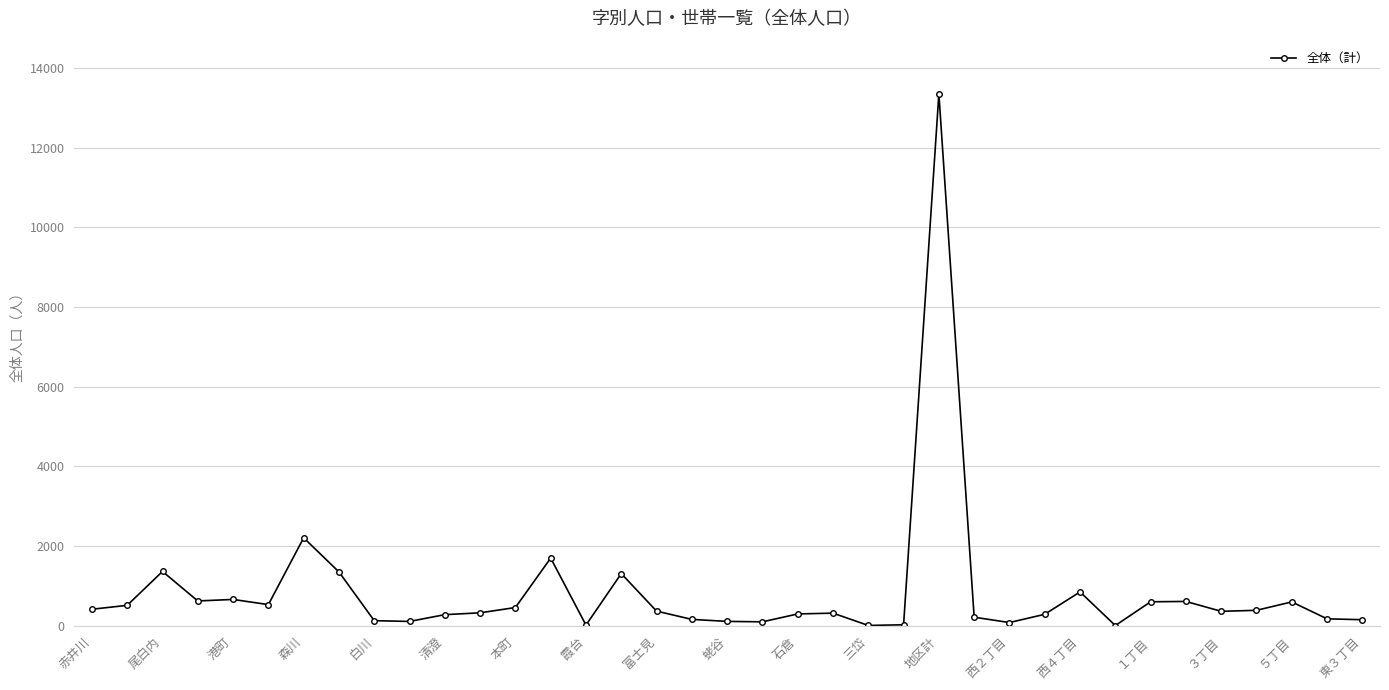

True or false: there are more than 0 points higher than both neighbors.

True